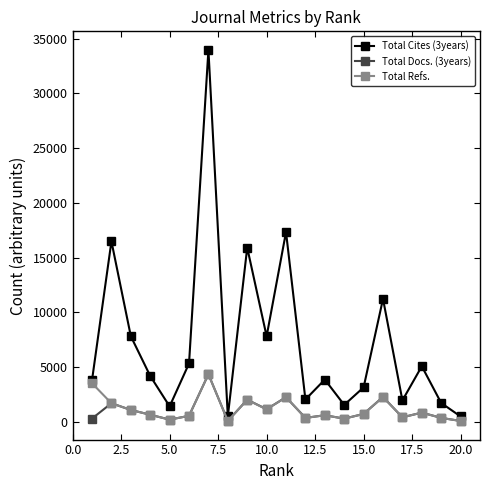

What is the maximum value shown in the chart?

33973